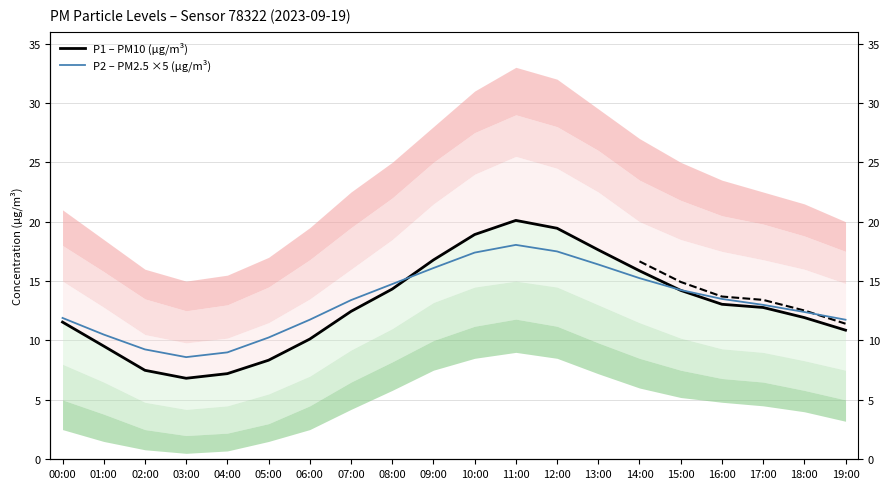

At how many categories does at least one series exceed 14?

8